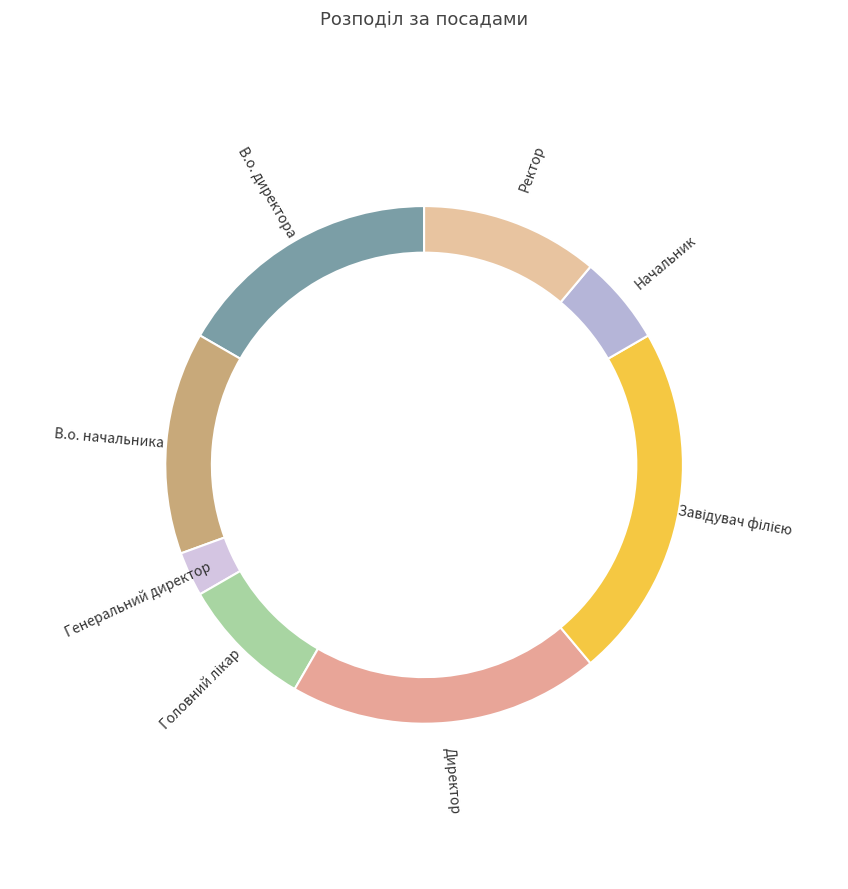

Rank the categories by value from lowest to highest.

Генеральний директор, Начальник, Головний лікар, Ректор, В.о. начальника, В.о. директора, Директор, Завідувач філією